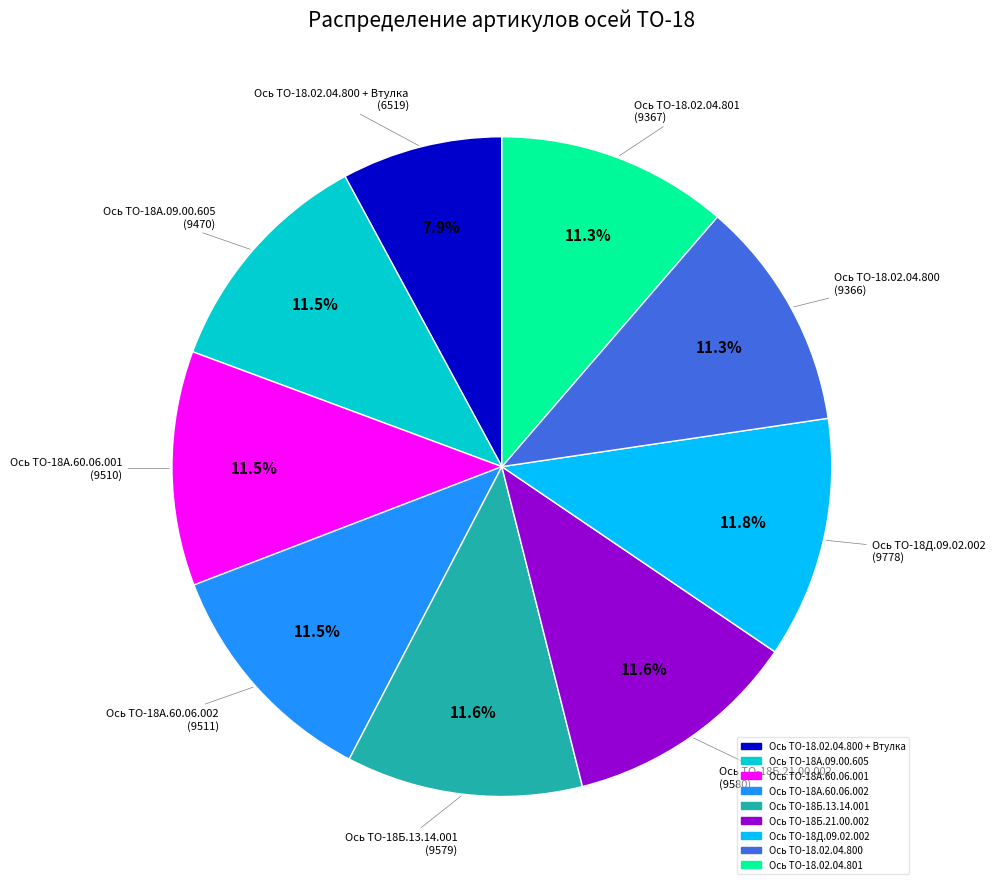

To the nearest percent, what is the average slice percentage?

11%